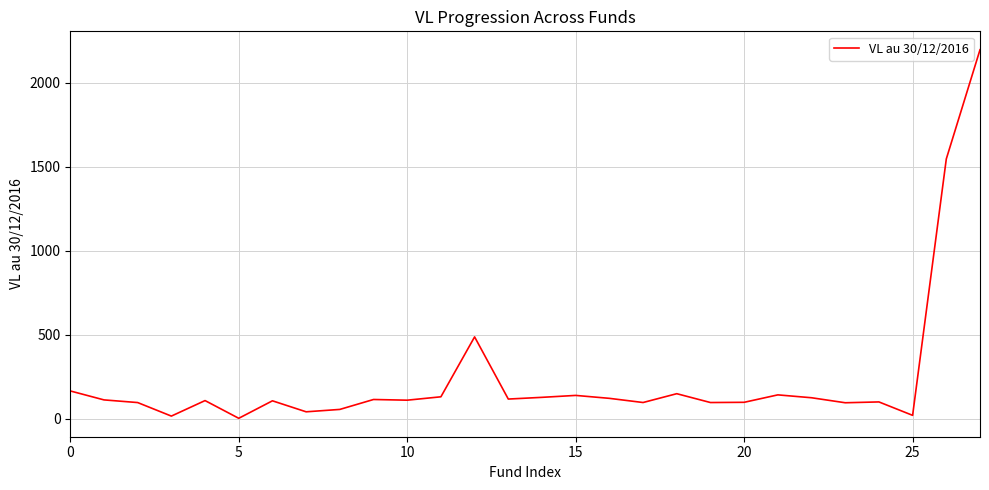

What is the maximum value shown in the chart?

2197.2